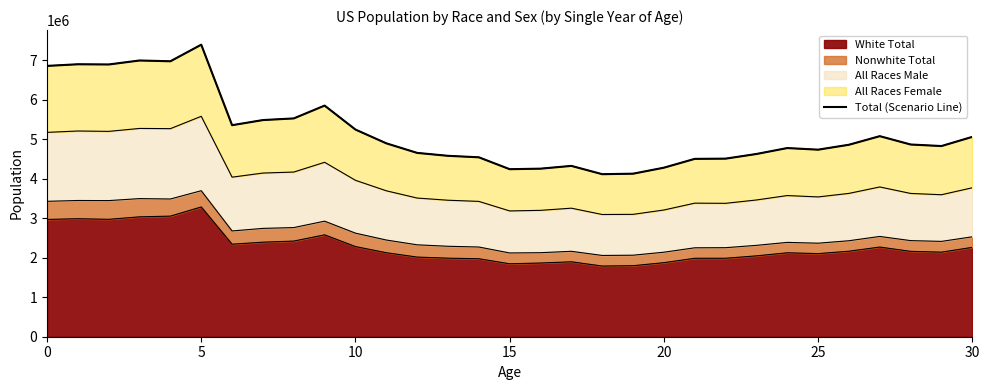

How many data points does each series have?

31